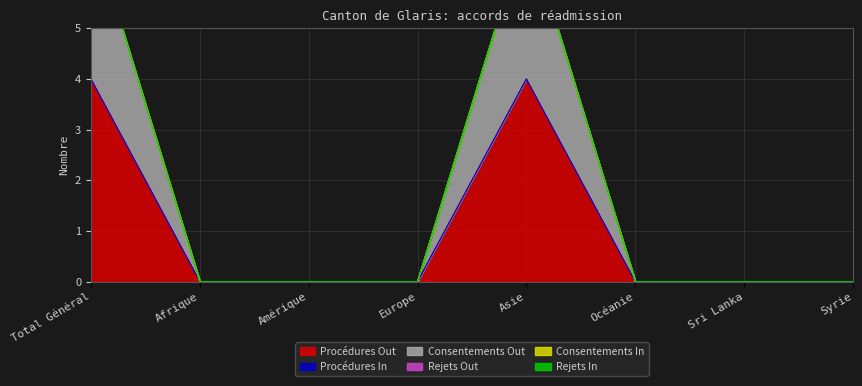

List the labels in order of Consentements Out value, largest first.

Total Général, Asie, Afrique, Amérique, Europe, Océanie, Sri Lanka, Syrie